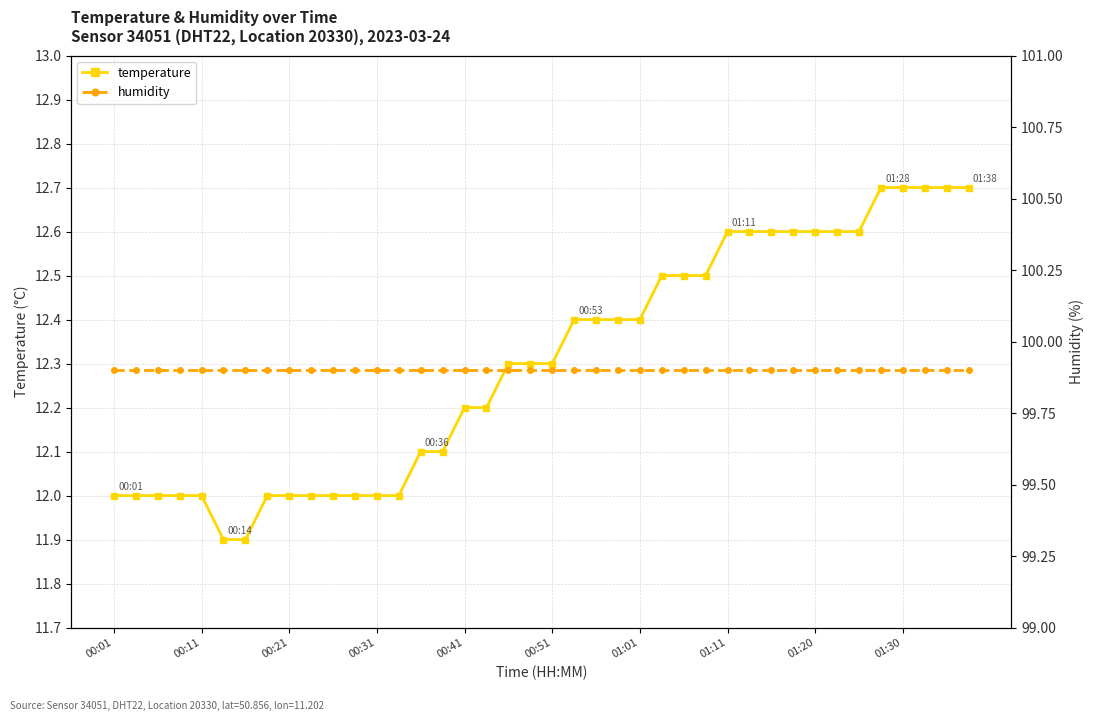

True or false: humidity and temperature cross at least once.

False